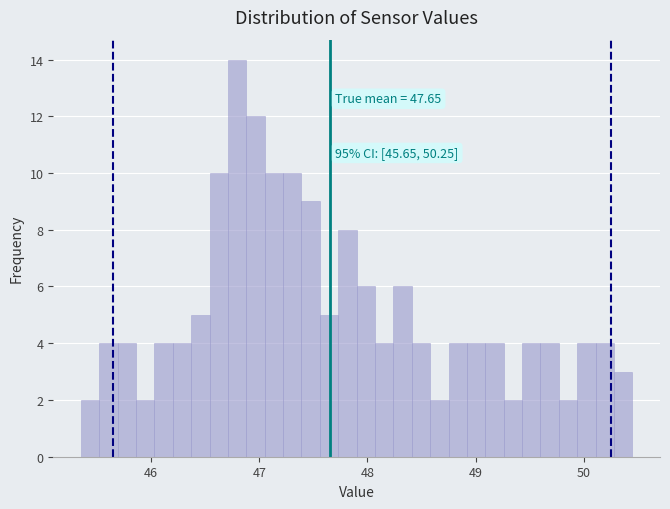

Read against the x-axis, roughly where is the centre of the tallest bar?

46.8